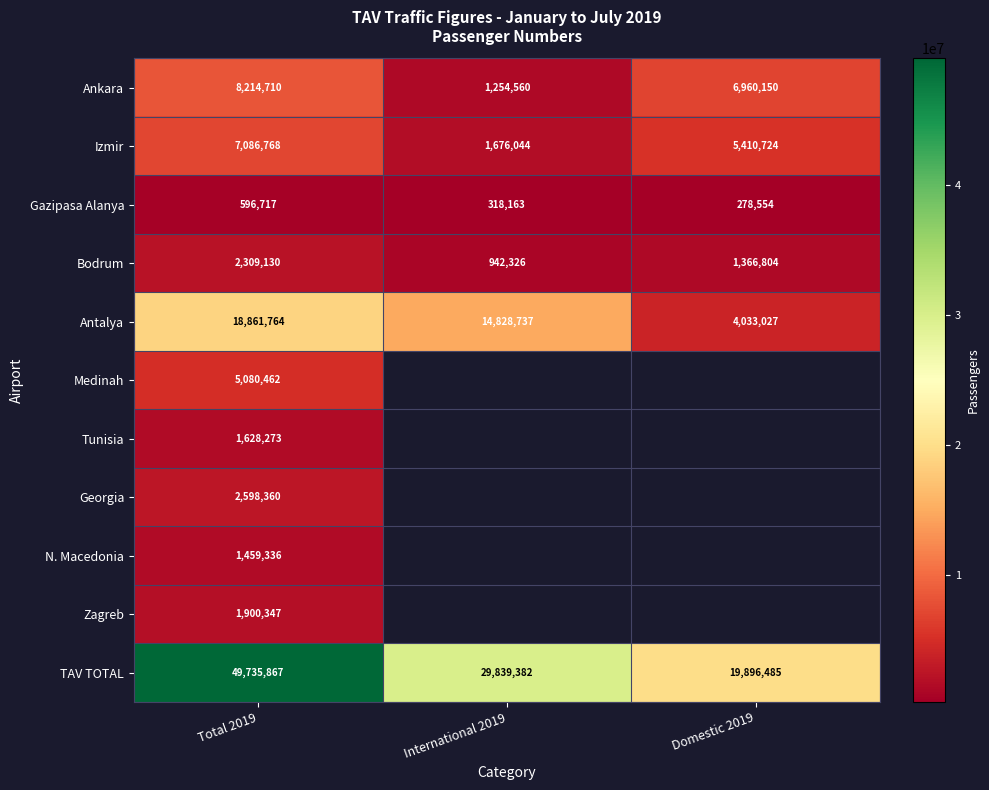

At which label does TAV TOTAL reach its peak?

Total 2019